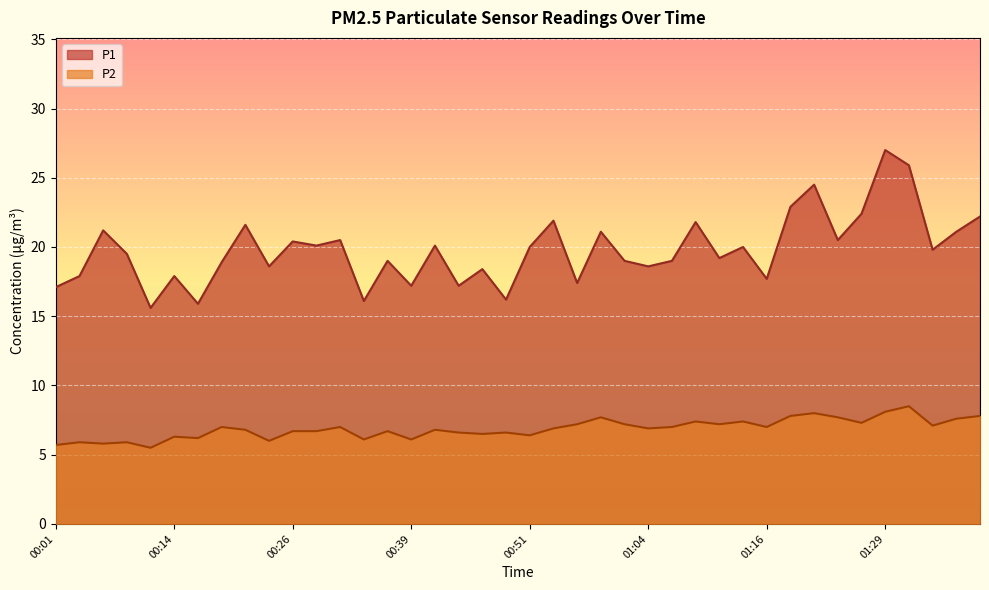

Which series has the largest total across all categories?

P1